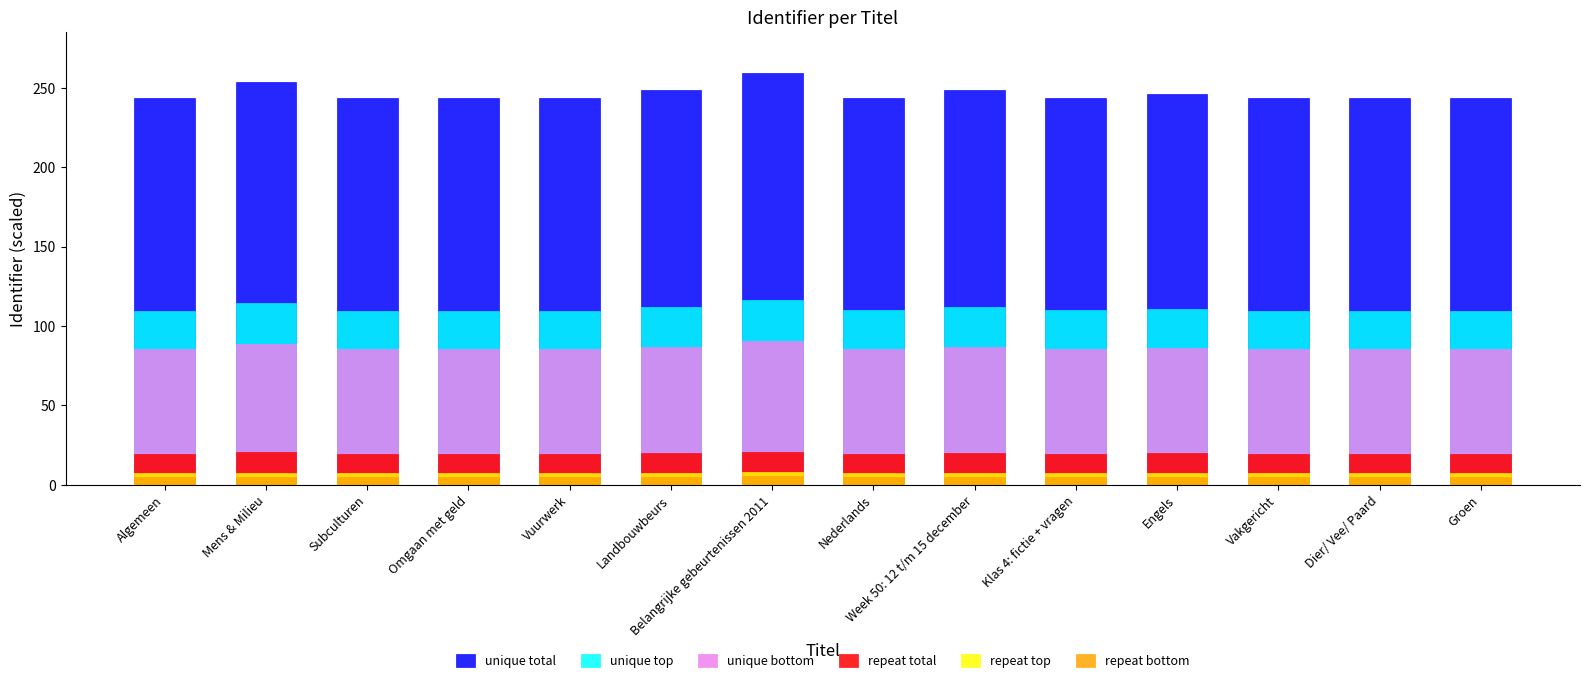

What position from the right is Vakgericht?

3